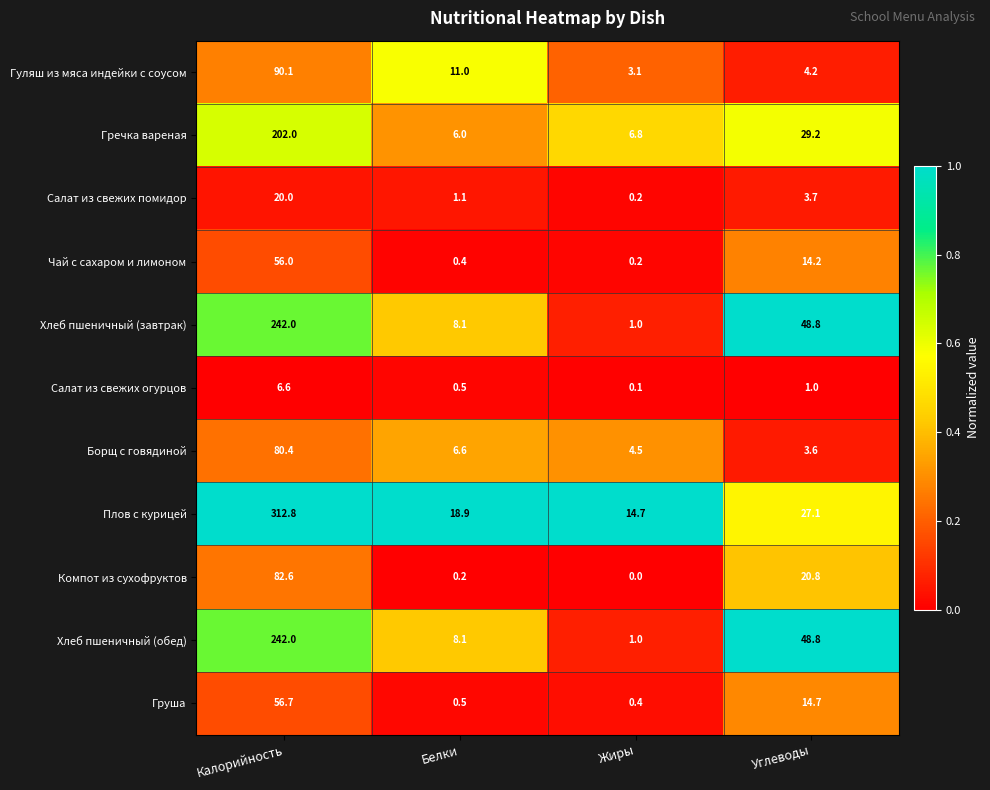

Is it true that Гречка вареная equals 6.0 at Белки?

True